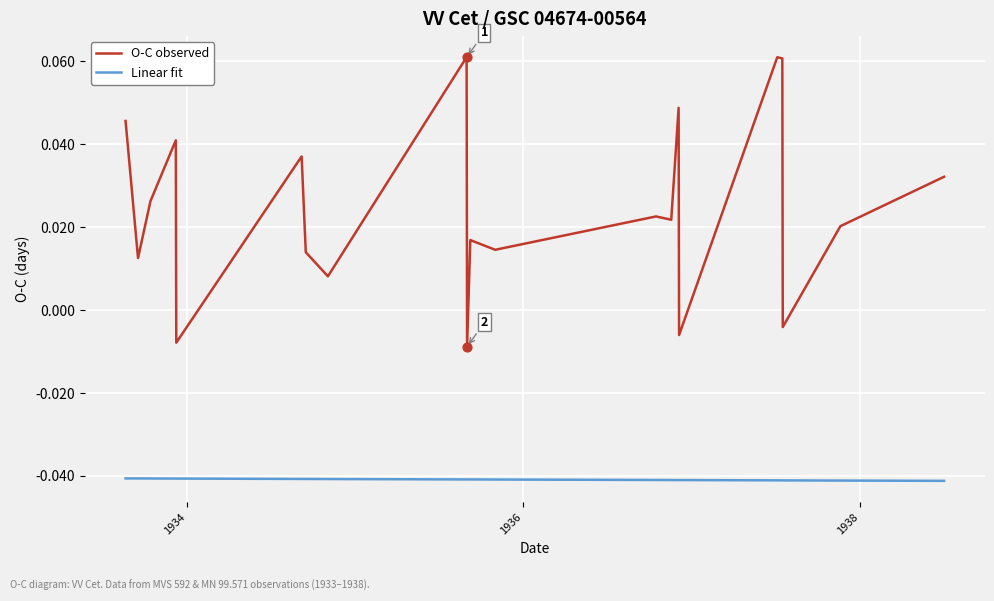

At how many categories does at least one series exceed 0?

17